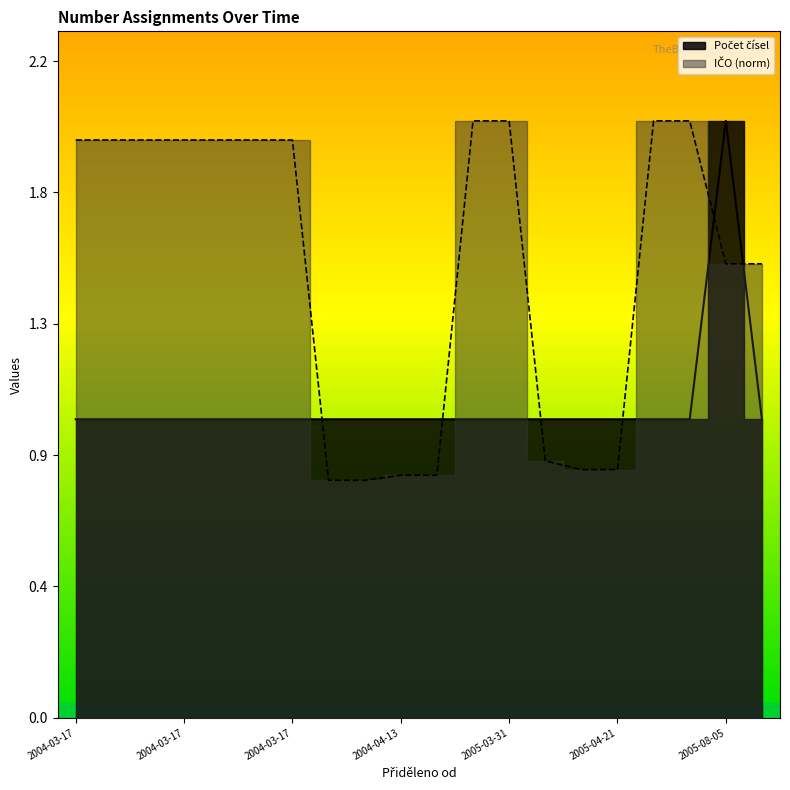

How many series are shown in this chart?

2